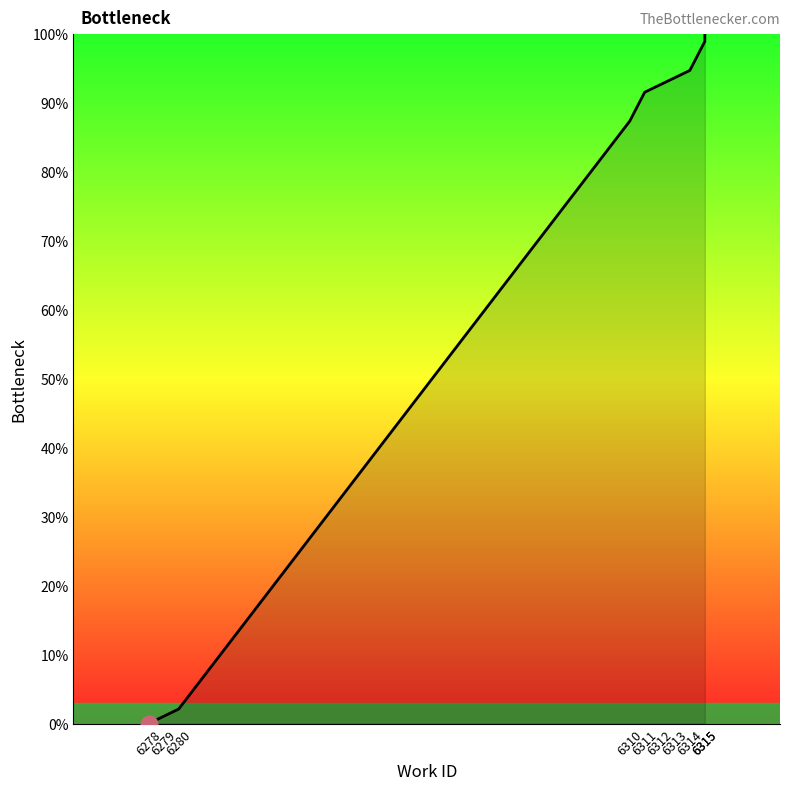

Does the chart have visible grid lines?

No